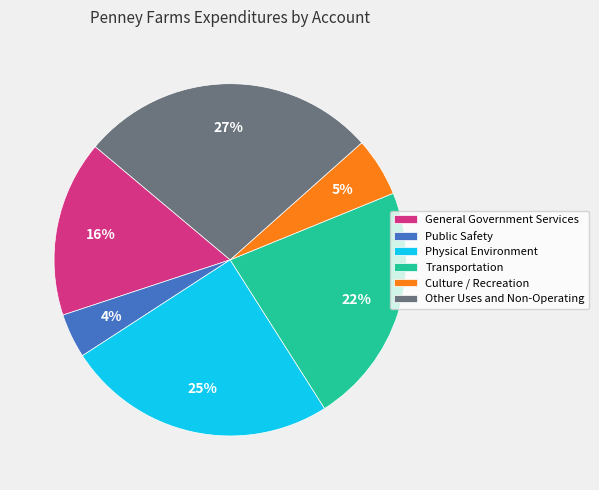

True or false: General Government Services accounts for 25% of the total.

False